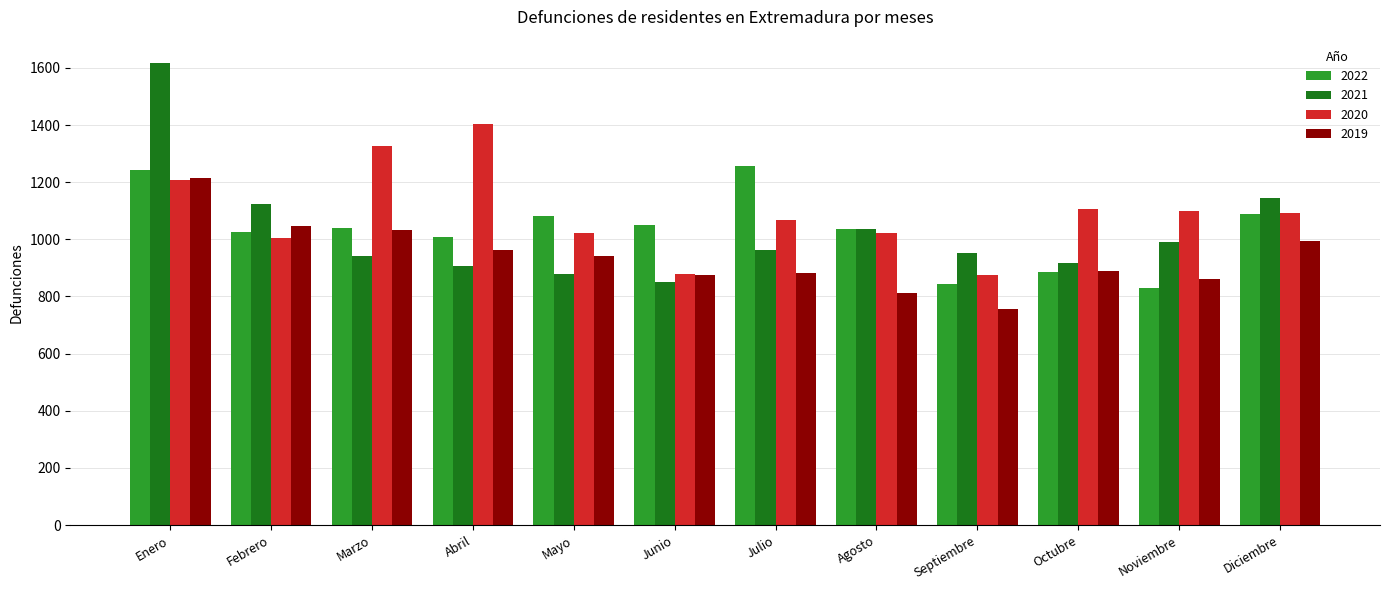

What are all the series names shown in the legend?

2022, 2021, 2020, 2019